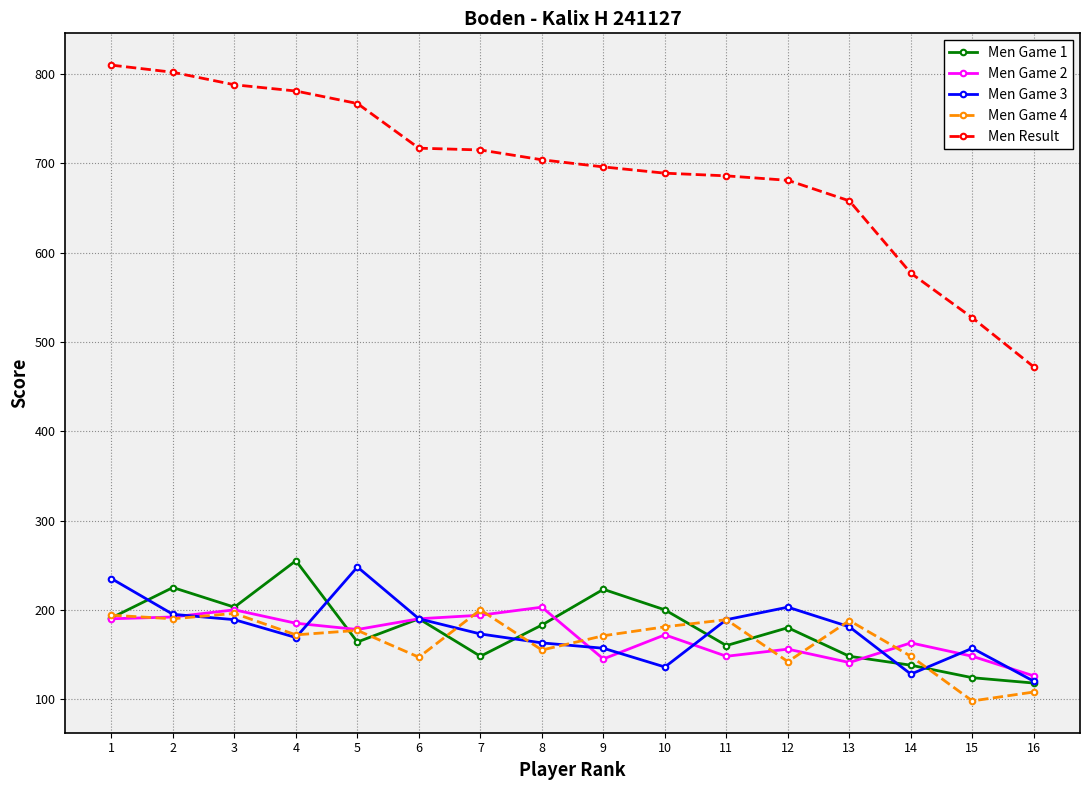

True or false: Men Game 3 has more than 2 interior local peaks.

True